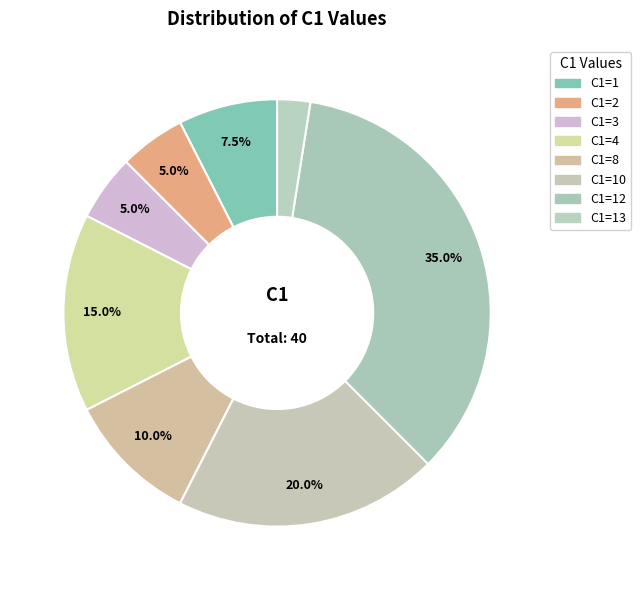

How many slices are in this pie chart?

8